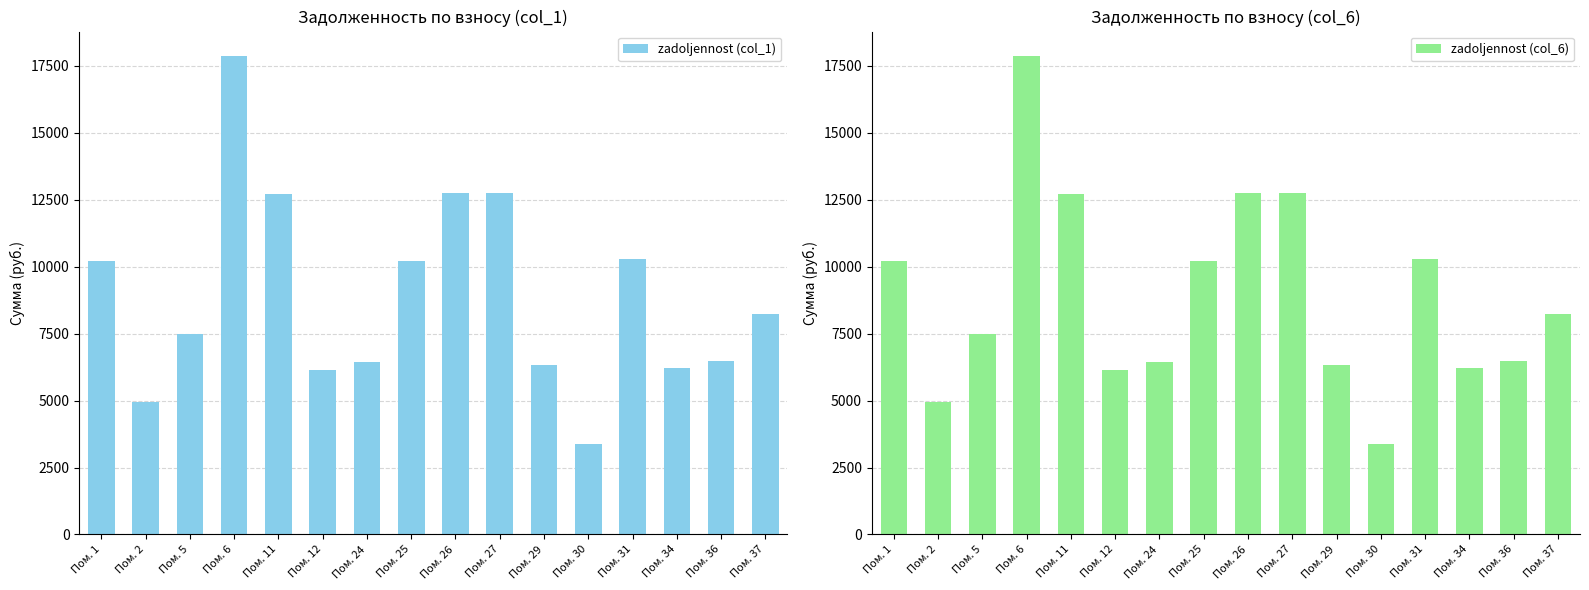

Which series has the largest range (max minus min)?

zadoljennost (col_1)